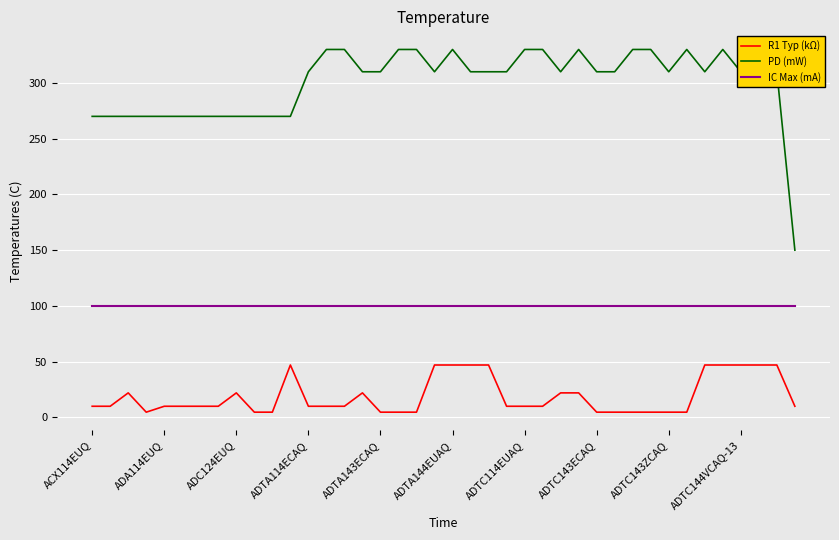

What is the greatest value displayed?

330.0